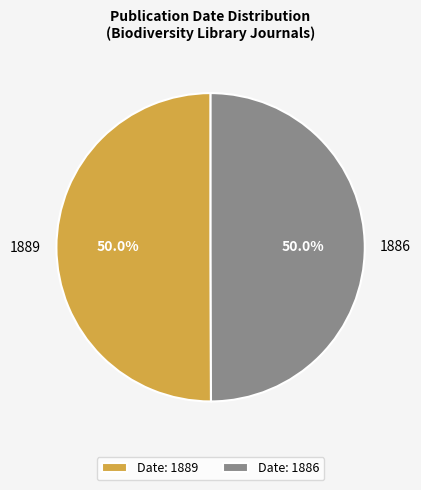

Approximately how many times larger is the value at 1889 compared to 1886?

1.0